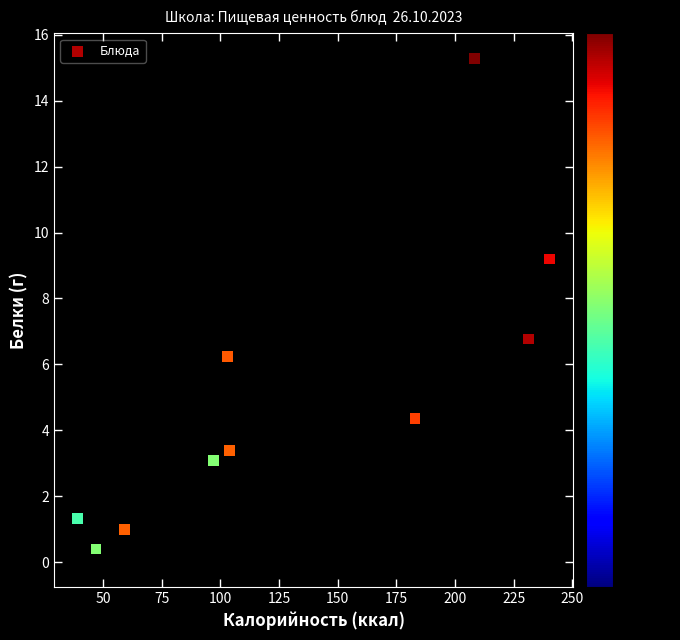

What is the average Y value?

4.6